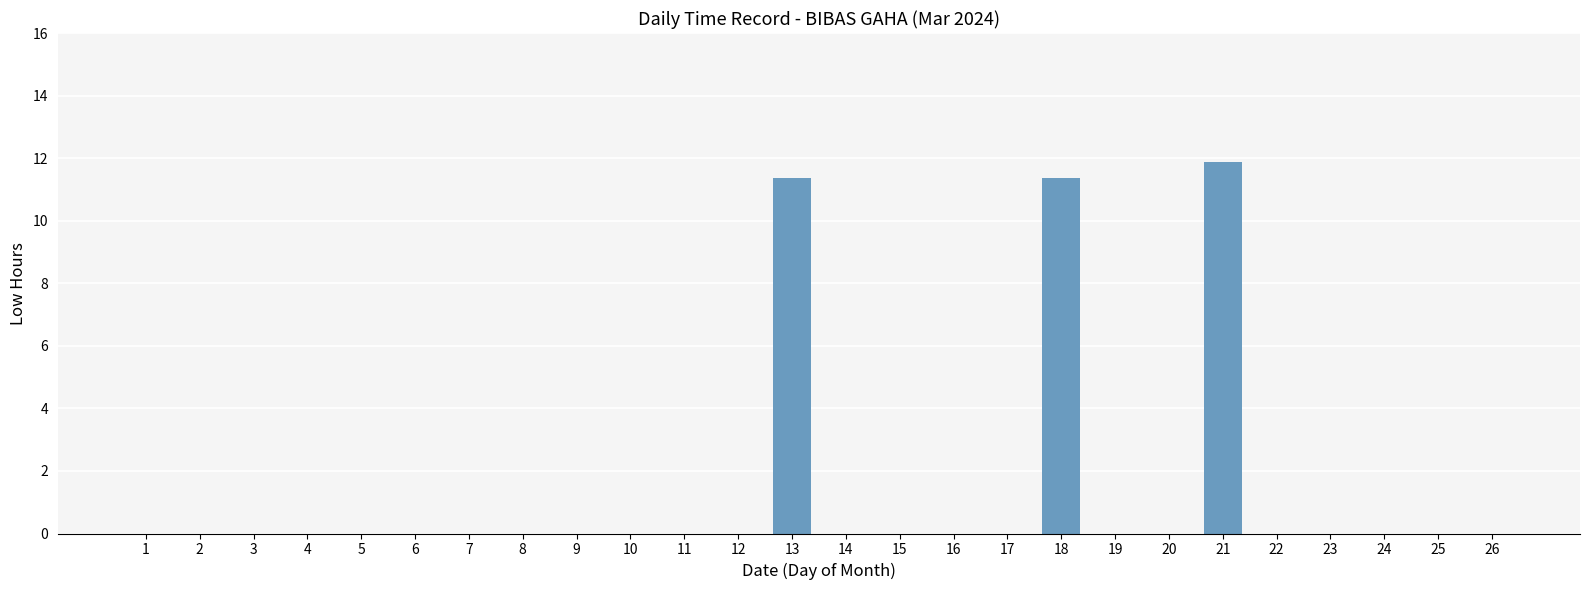

What is the sum of all values?

34.6